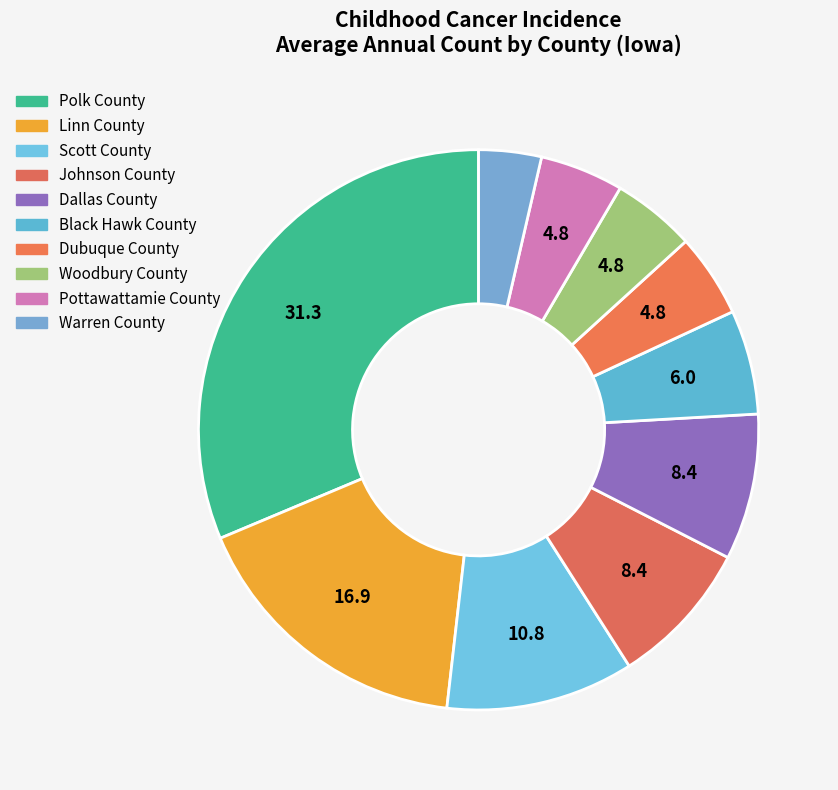

To the nearest percent, what percentage of the pie is Dallas County?

8%